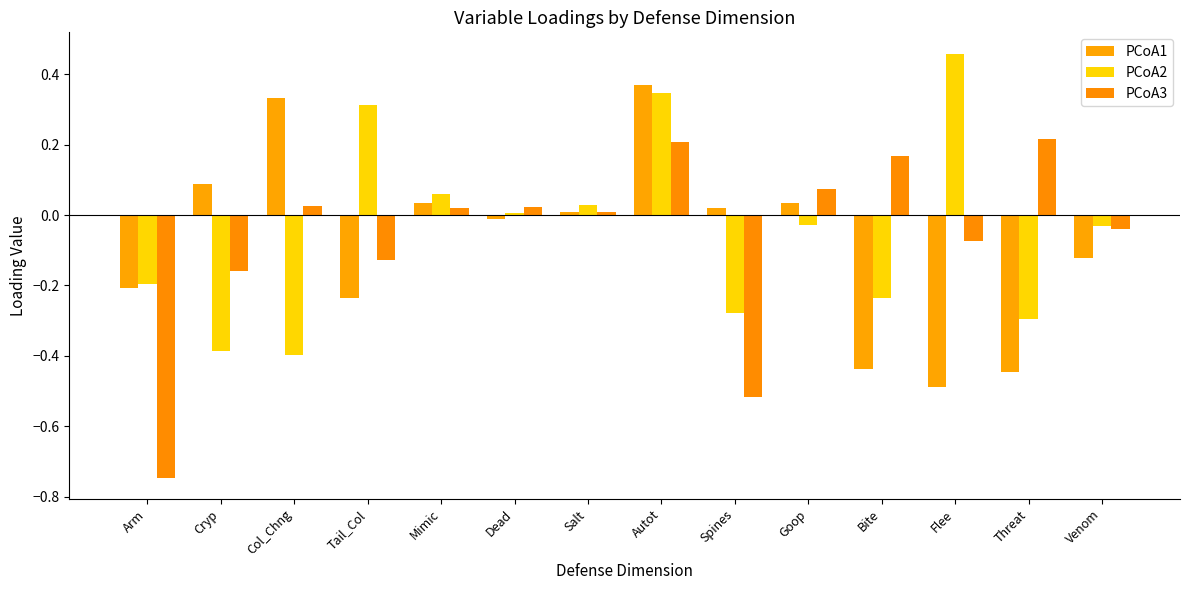

Does the chart contain any negative values?

Yes